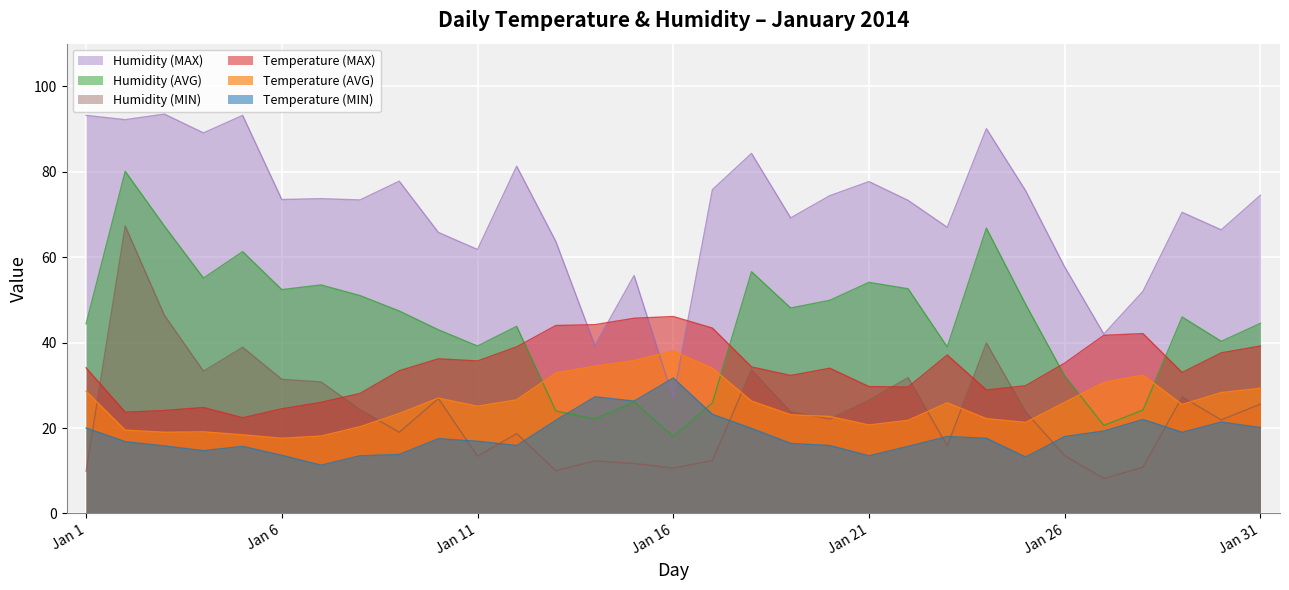

How many series are shown in this chart?

6